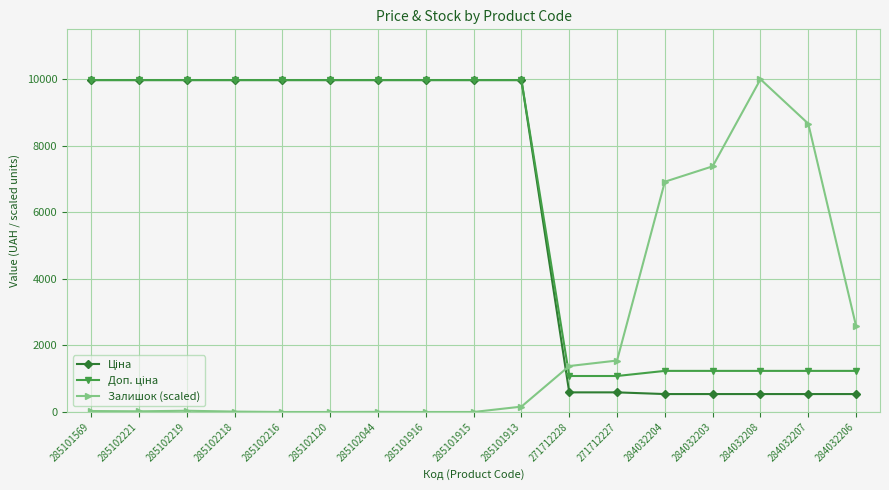

What is the label of the 11th point from the right?

285102044